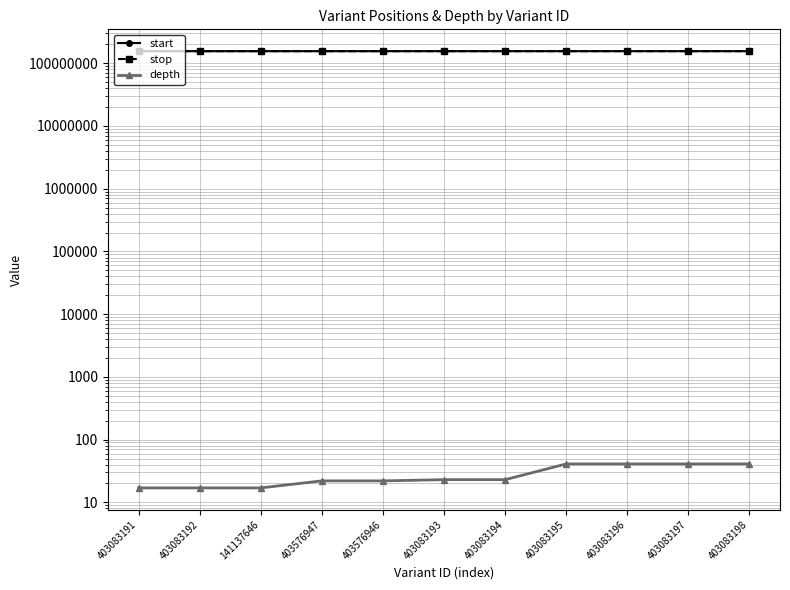

Which series has the largest total across all categories?

stop